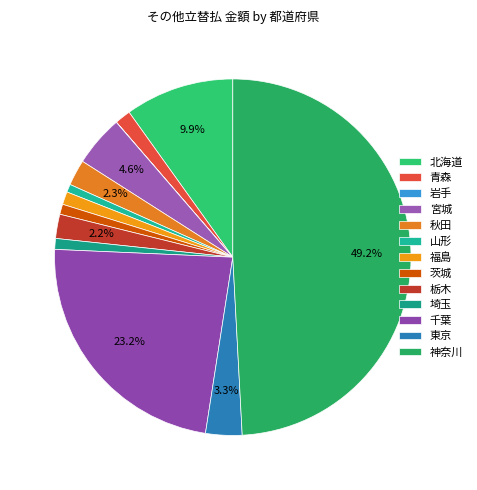

What is the total percentage of 山形 and 青森?

2.2%